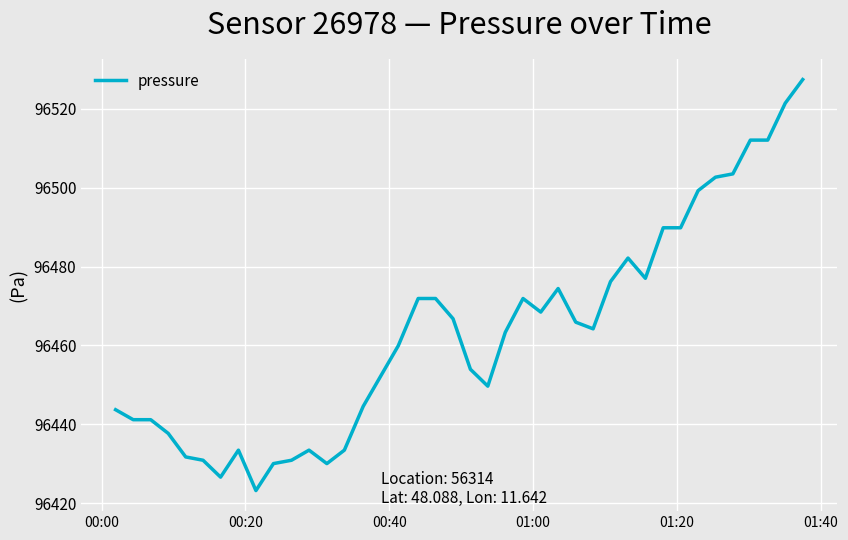

What is the maximum value shown in the chart?

96527.4